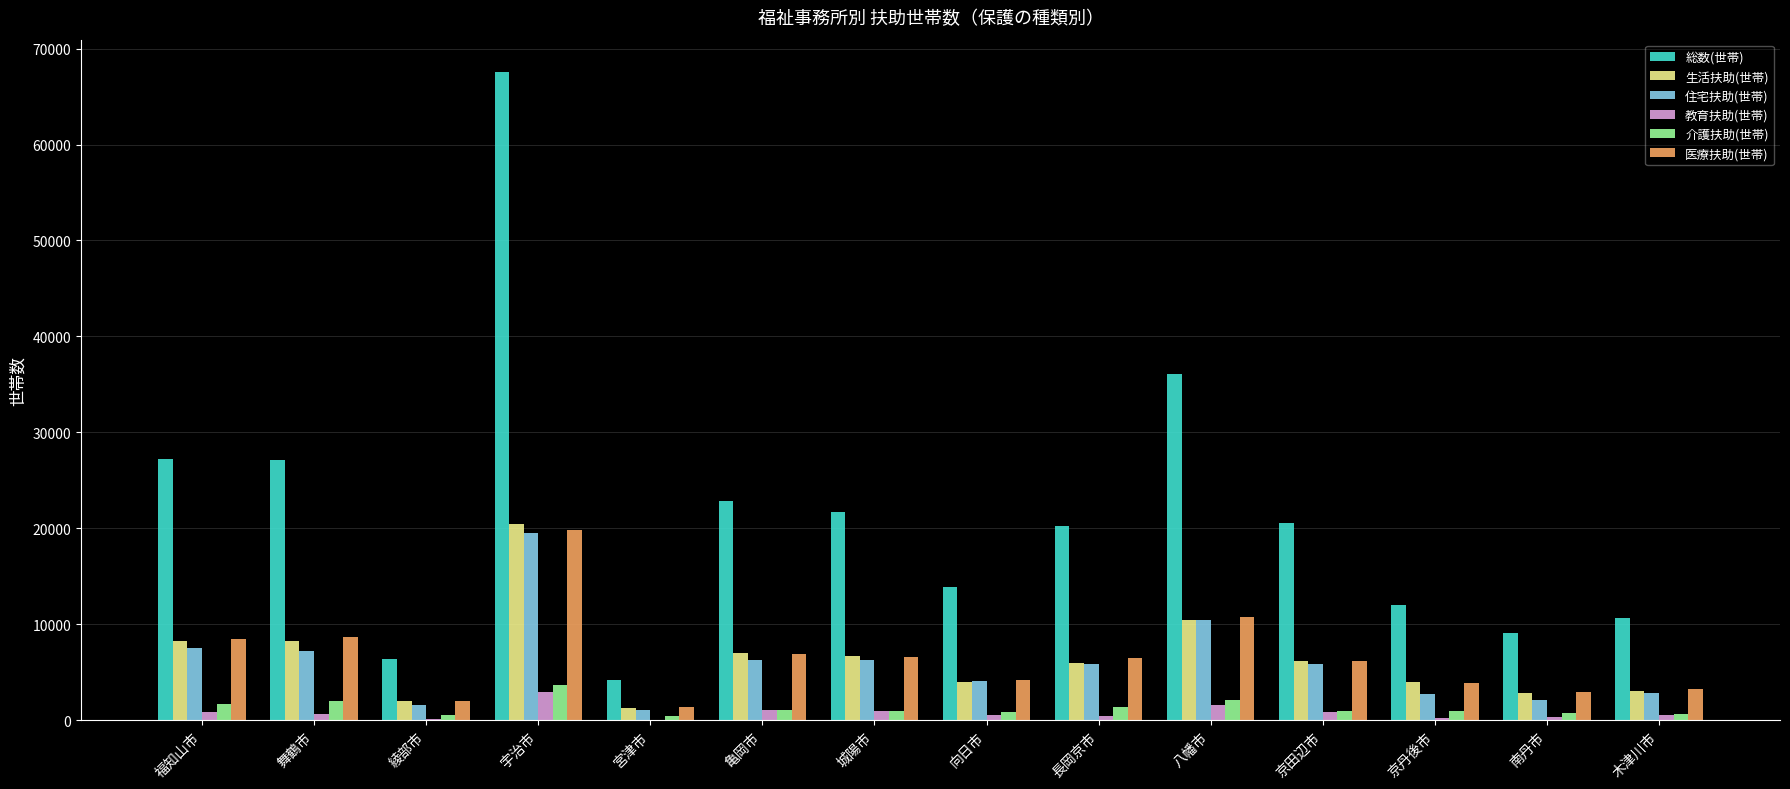

What is the greatest value displayed?

67557